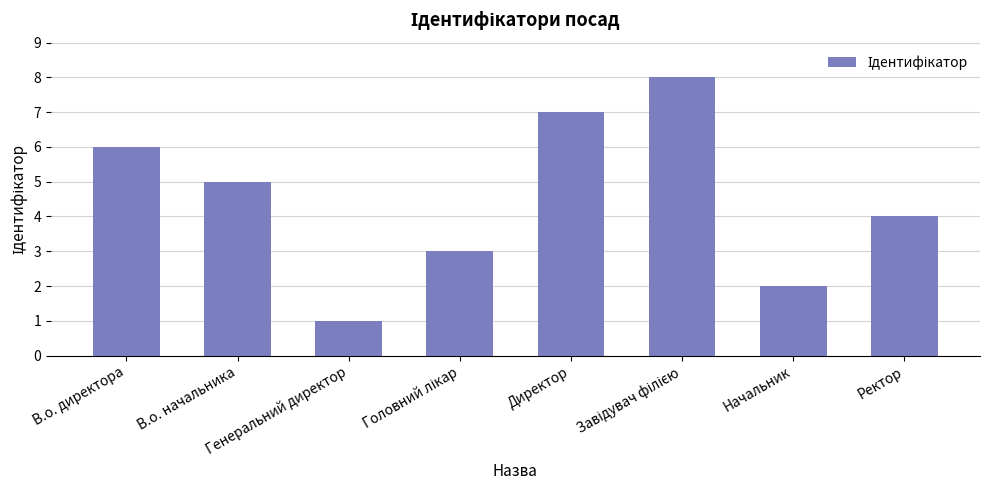

What is the greatest value displayed?

8